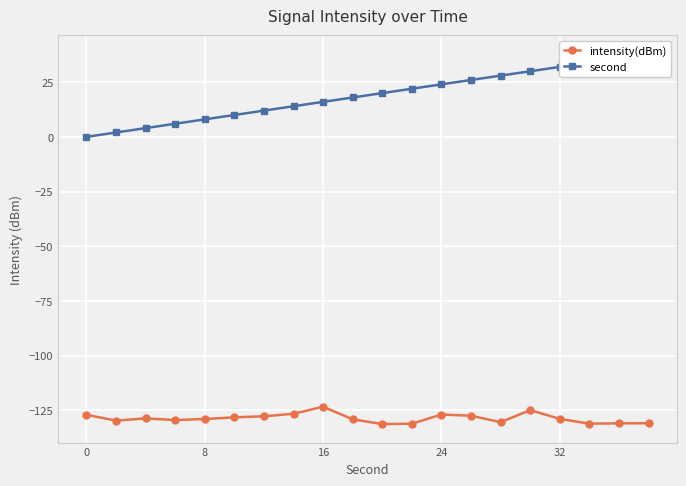

What is the maximum value shown in the chart?

38.0